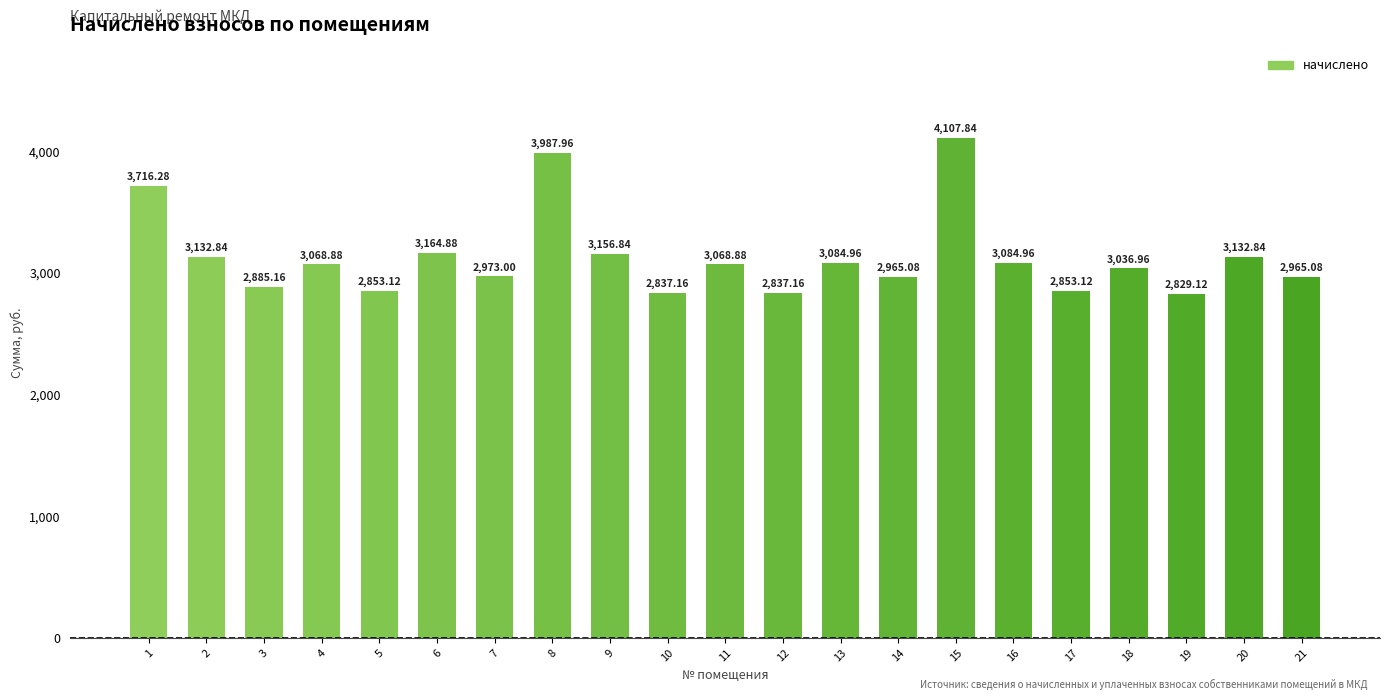

Which has a higher value, 12 or 9?

9